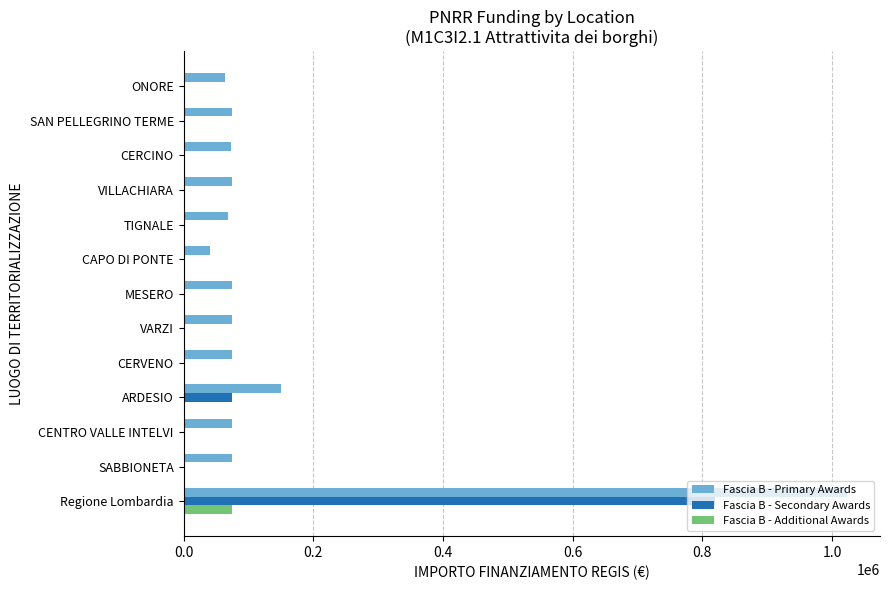

What is the maximum value shown in the chart?

1022620.9